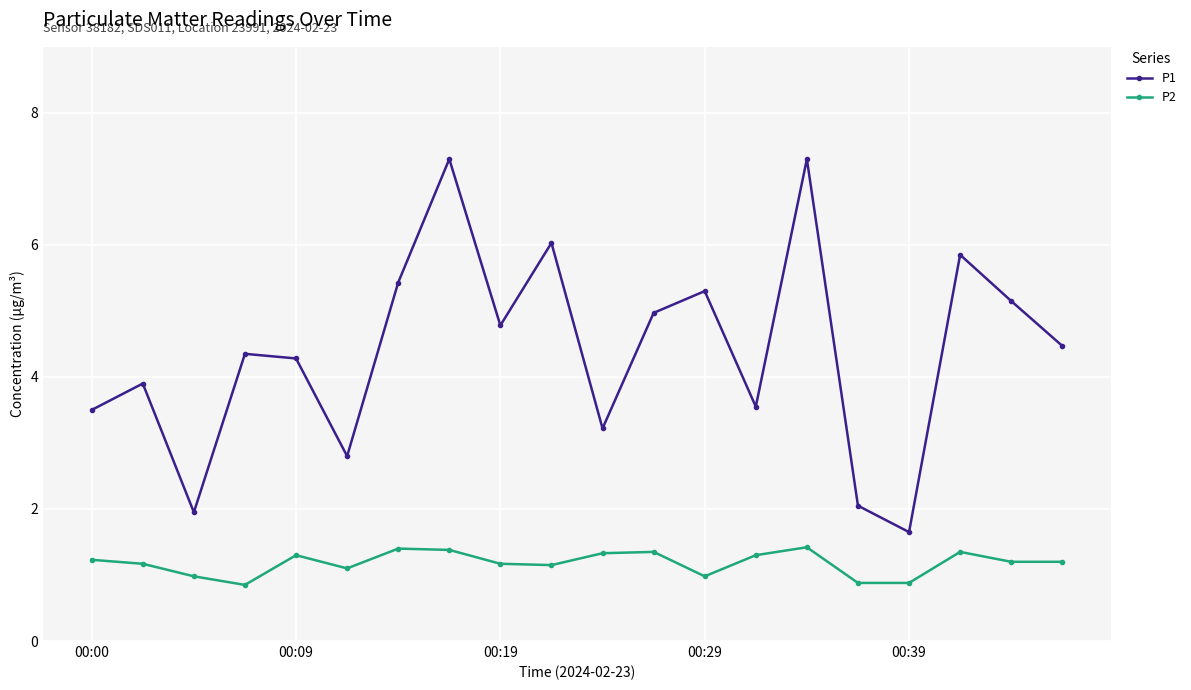

What is the greatest value displayed?

7.3